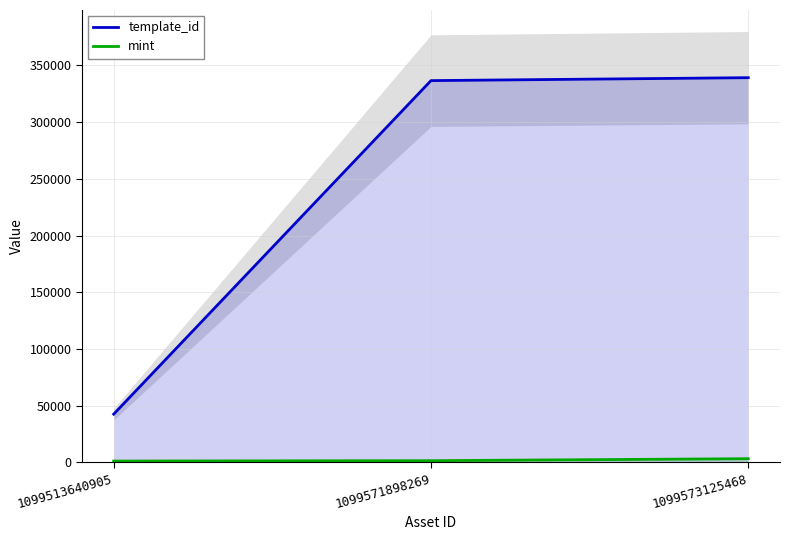

What is the difference between the maximum and minimum values in the mint series?

2075